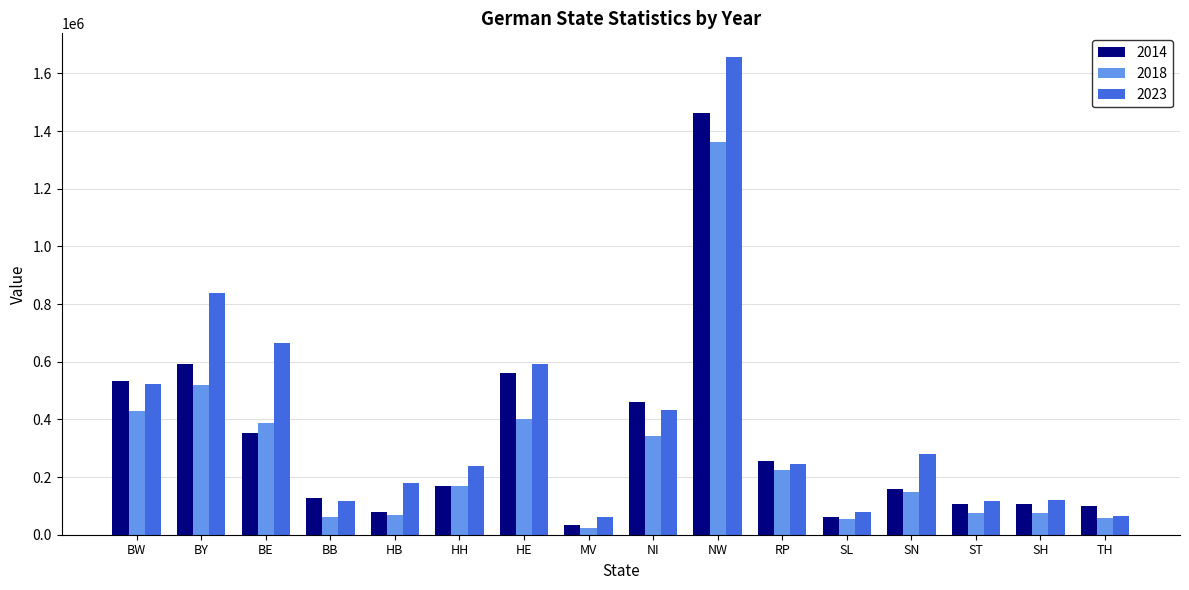

Which series has the largest range (max minus min)?

2023